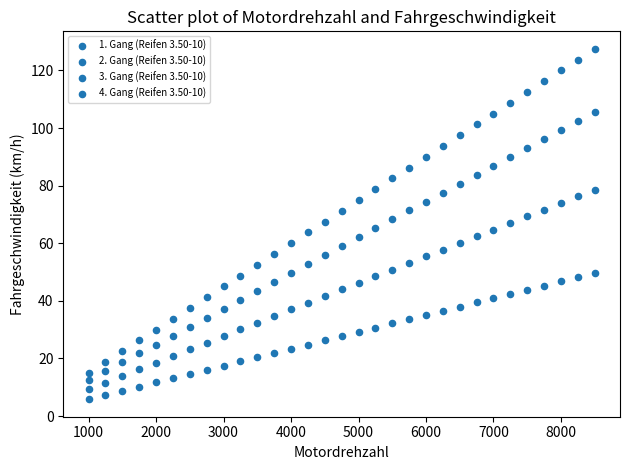

How many points are shown in the scatter plot?

124